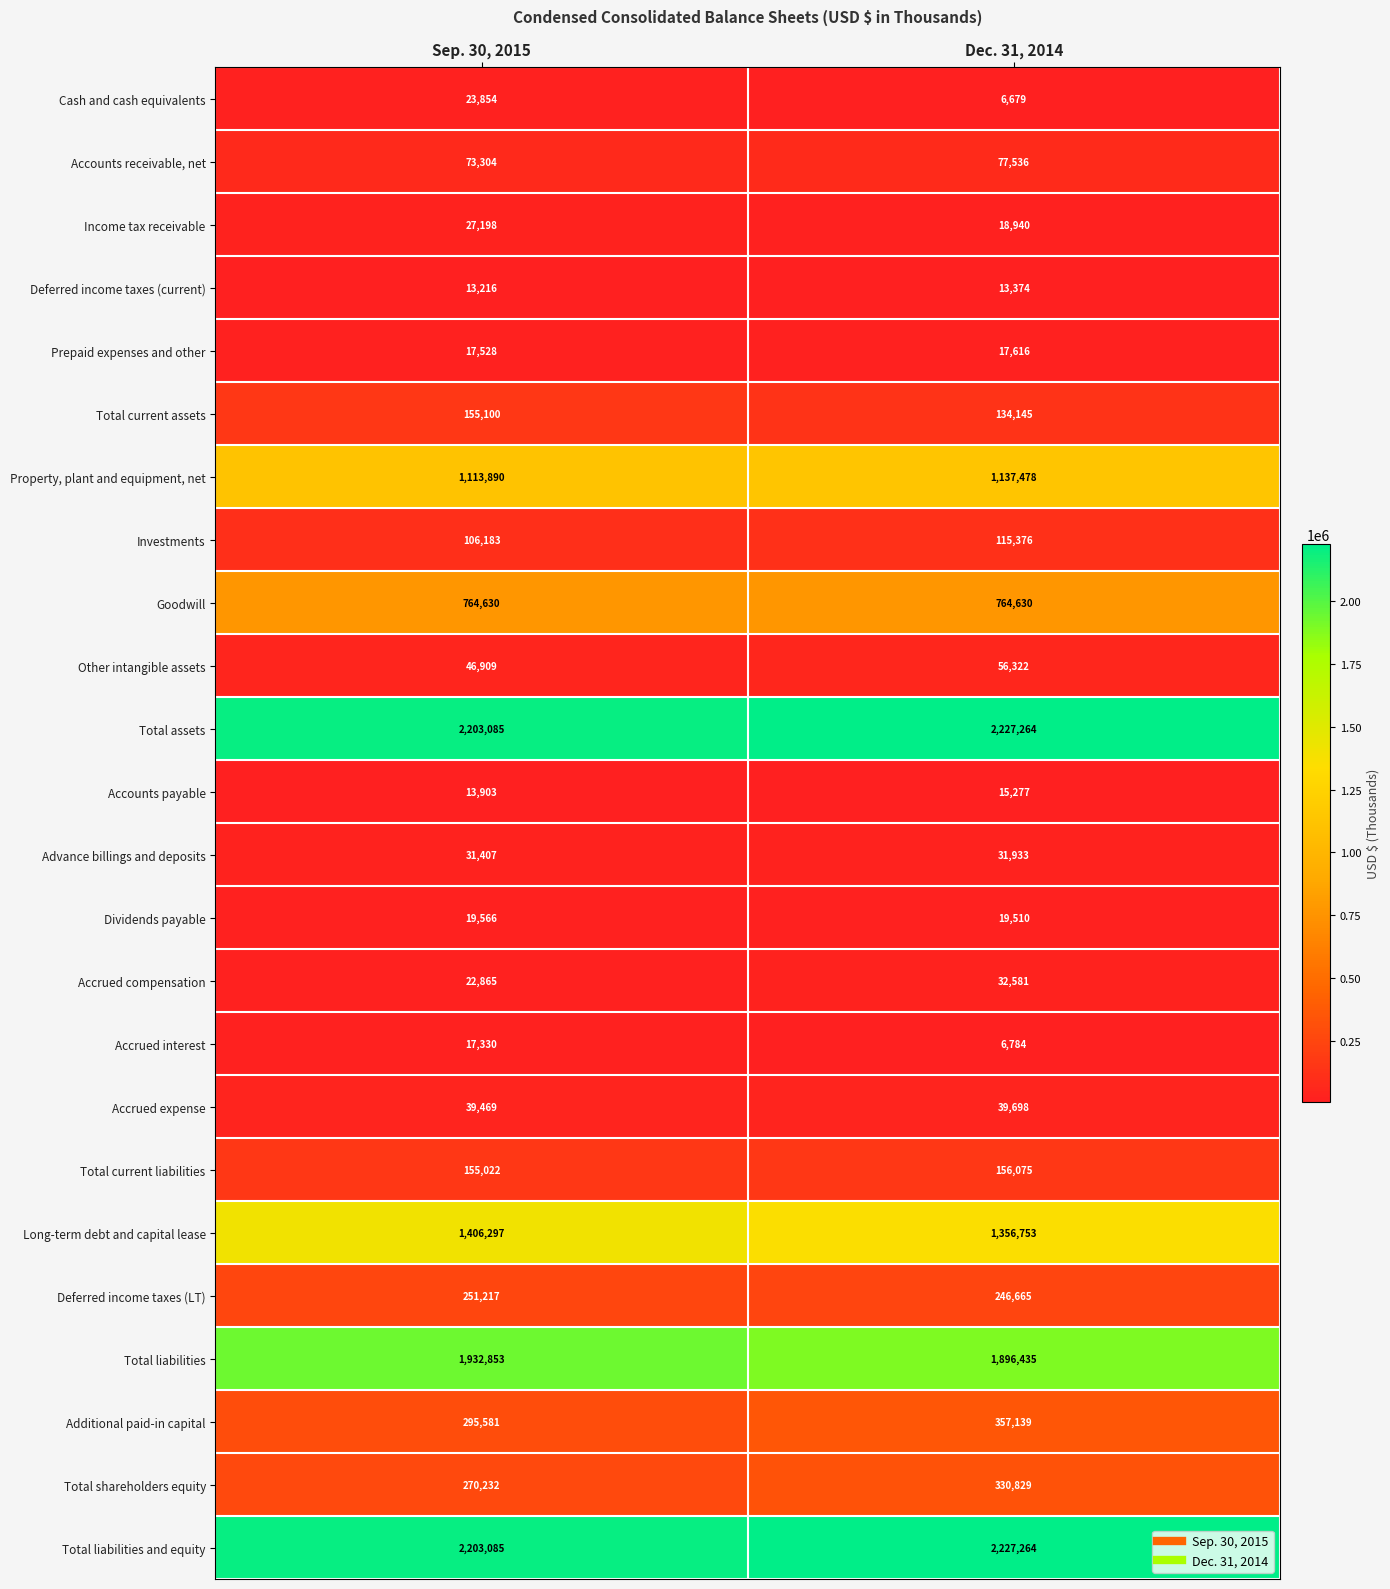

Is it true that Accounts payable equals 23337 at Sep. 30, 2015?

False